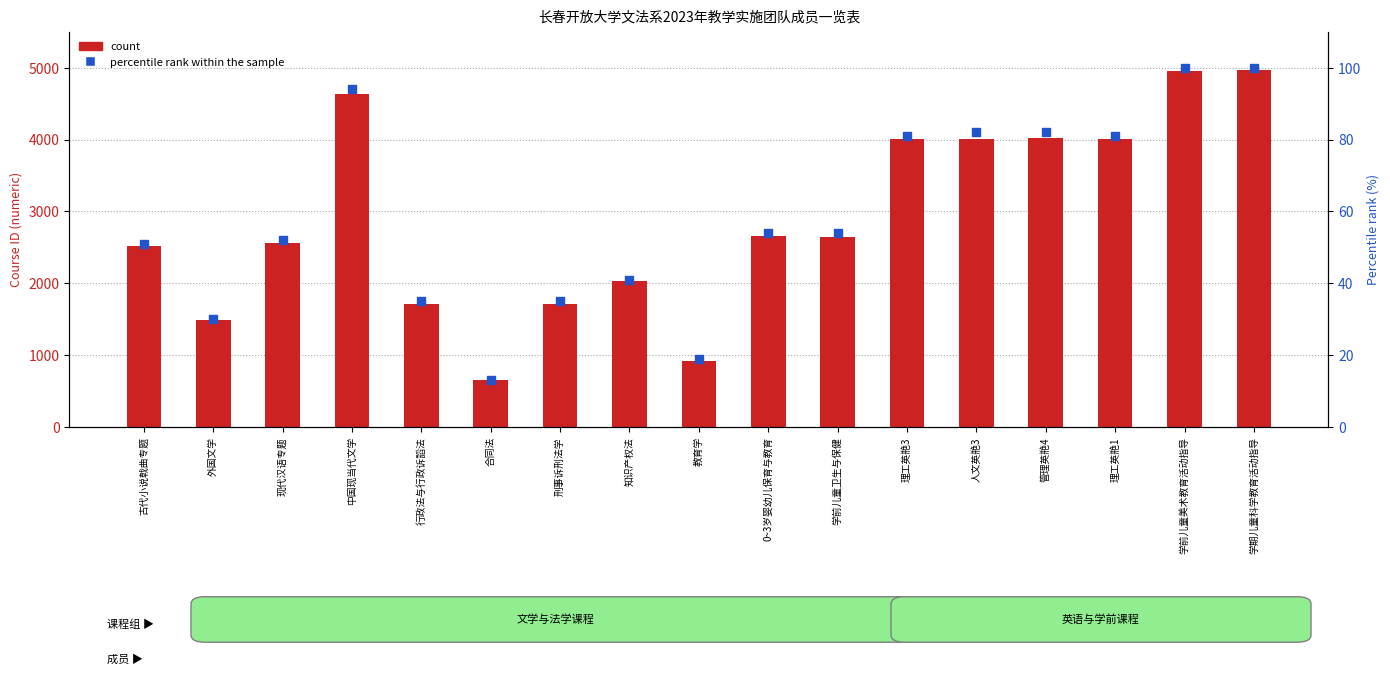

At how many categories does at least one series exceed 4714?

2